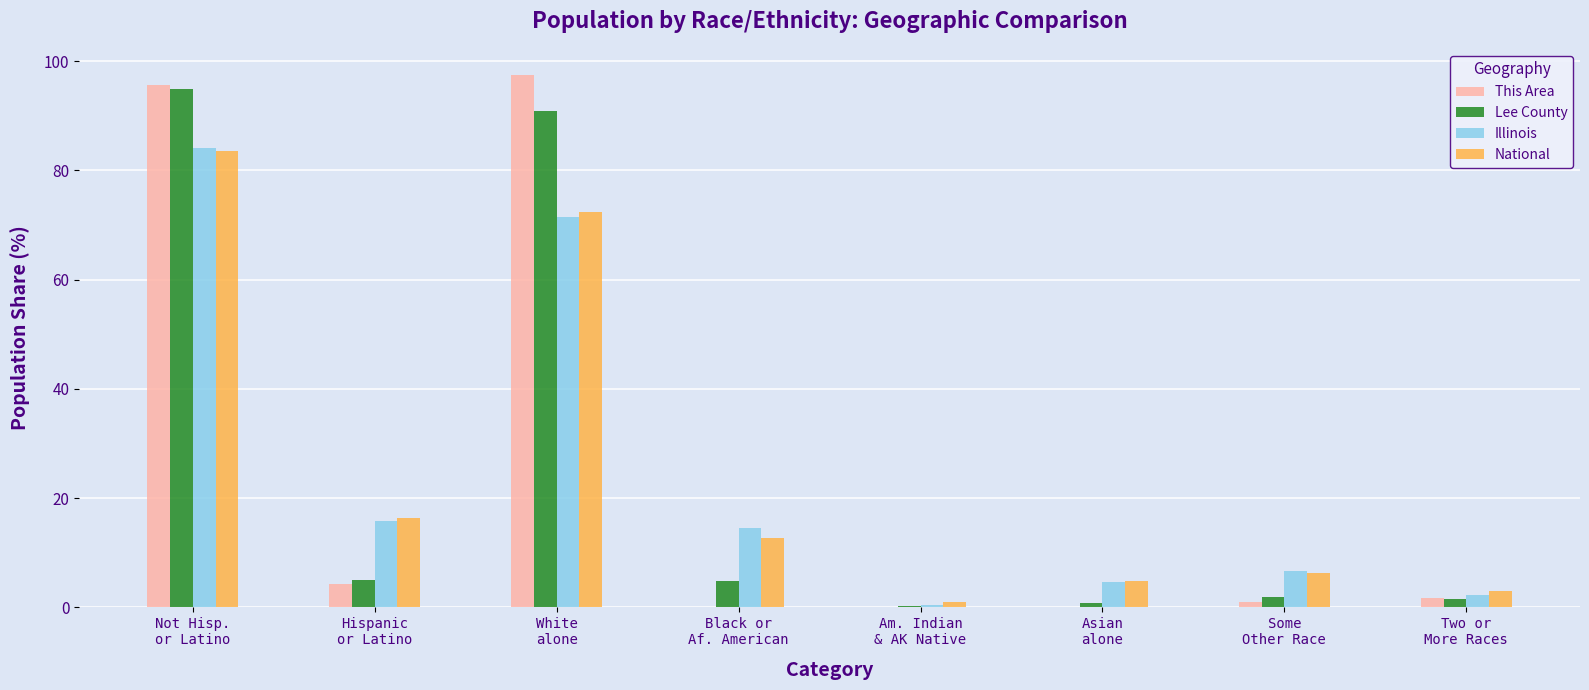

At which category is the sum across all series the highest?

Not Hisp.
or Latino